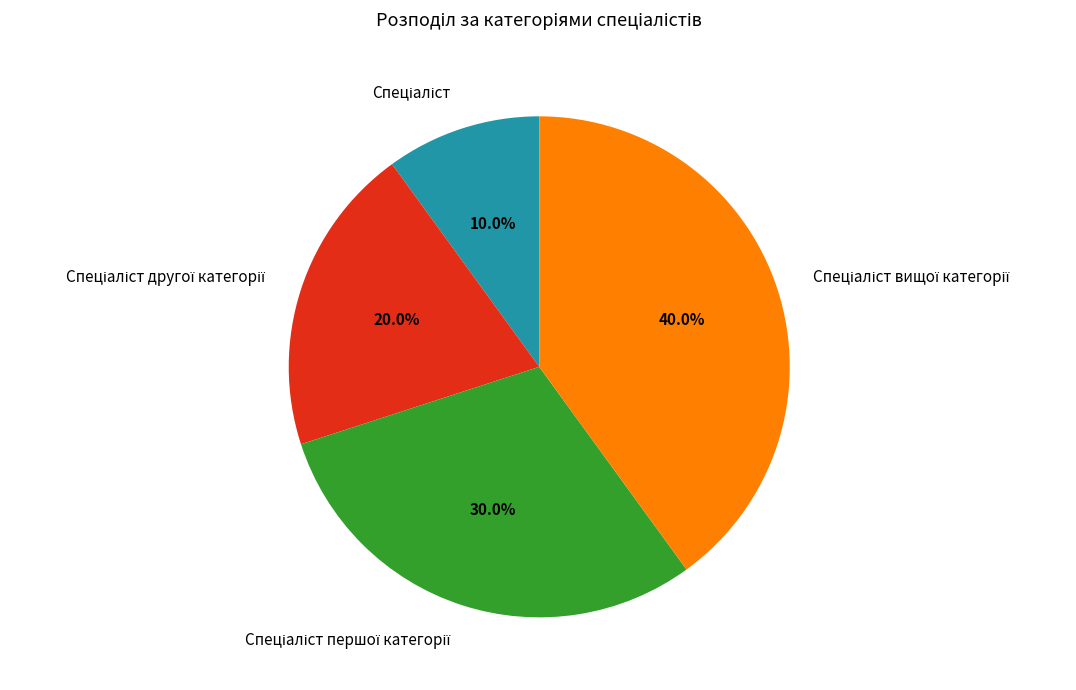

Is there a majority slice in this chart?

No